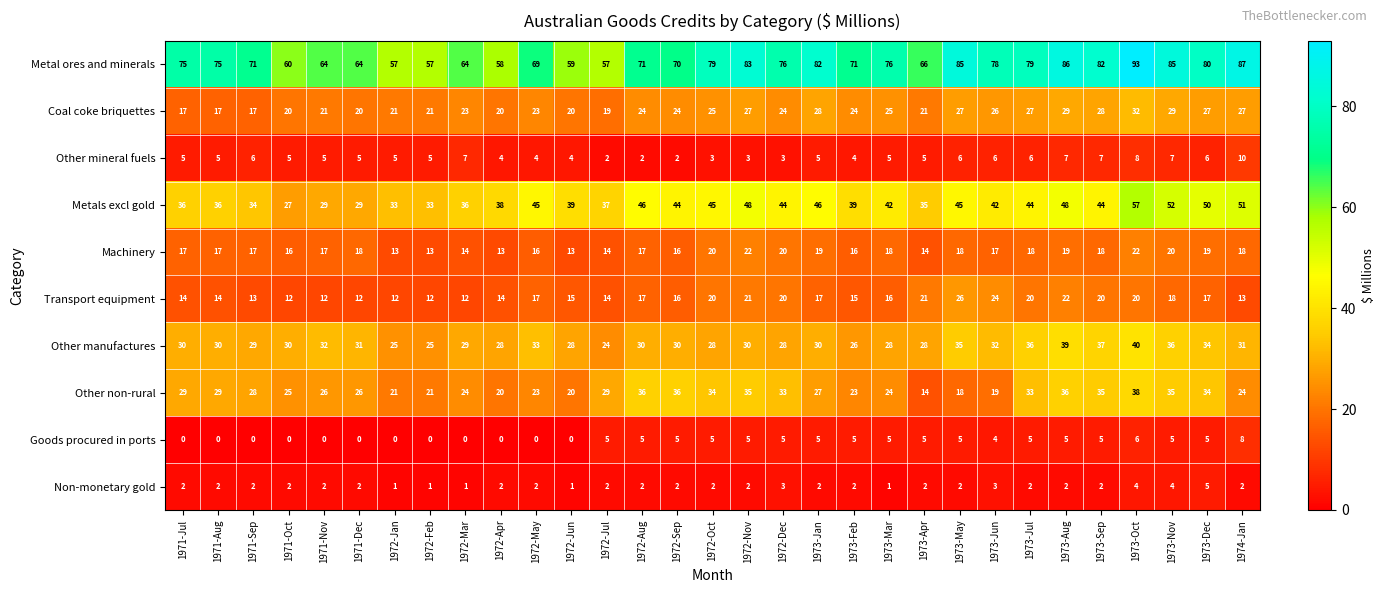

What is the sum of the Machinery values at 1972-Jan and 1971-Aug?

30